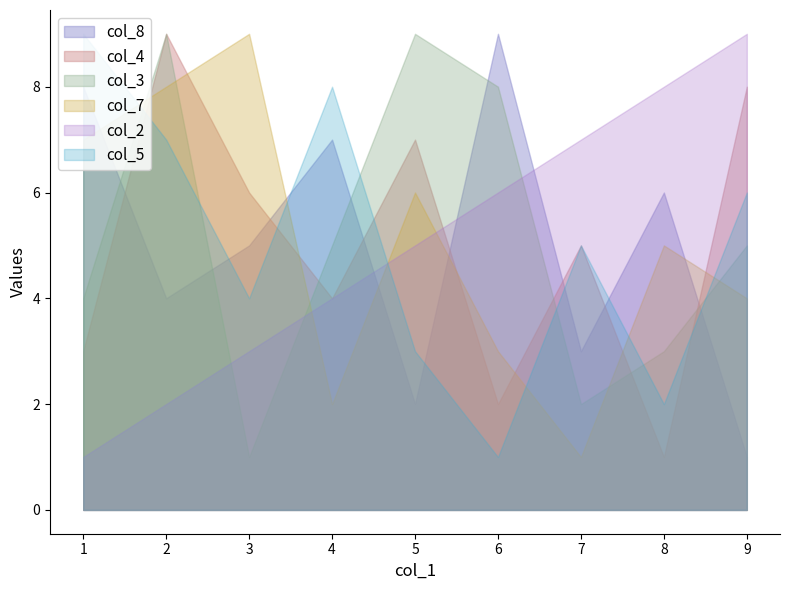

The col_3 series shows 4 at 1. True or false?

True